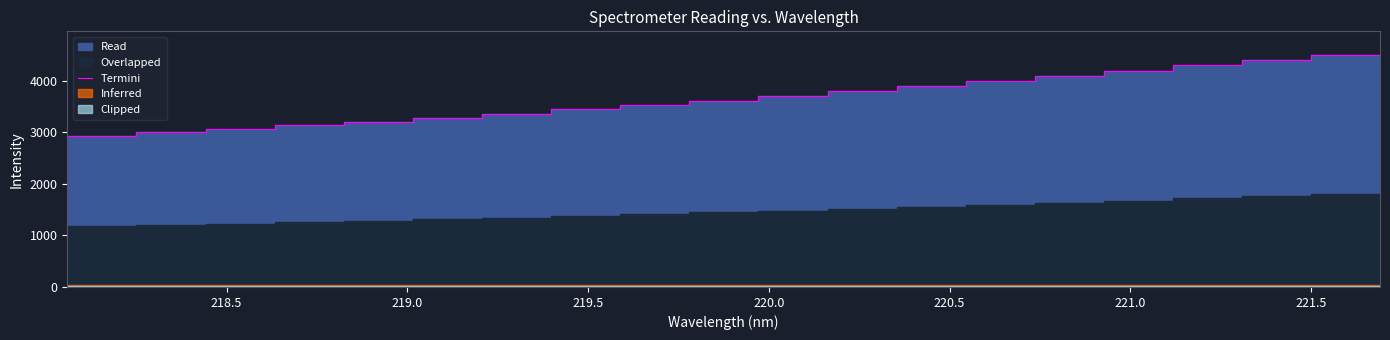

True or false: the data has more than 2 interior local peaks.

False